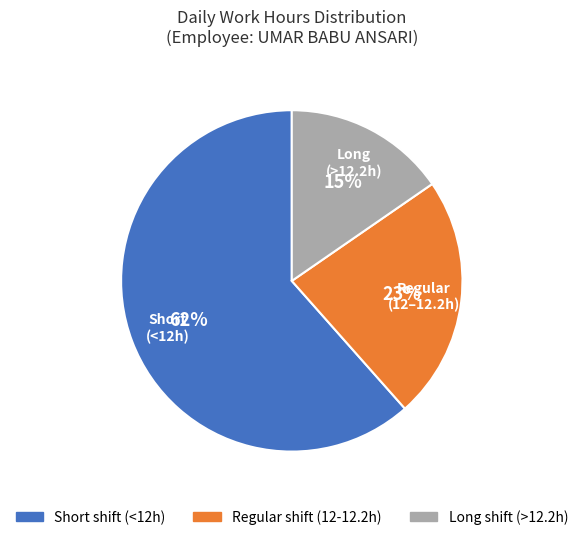

Does any single category account for the majority?

Yes